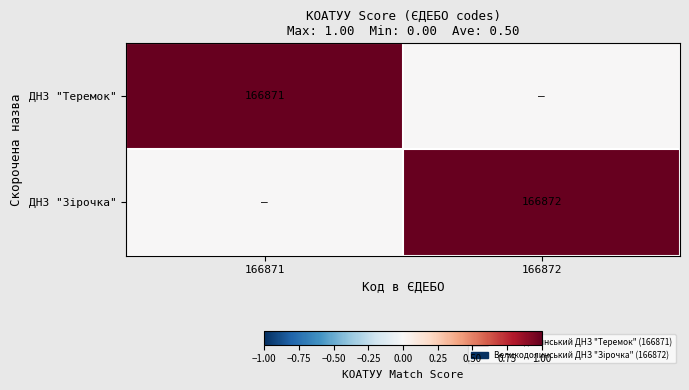

What is the difference between the highest and lowest values at 166871?

1